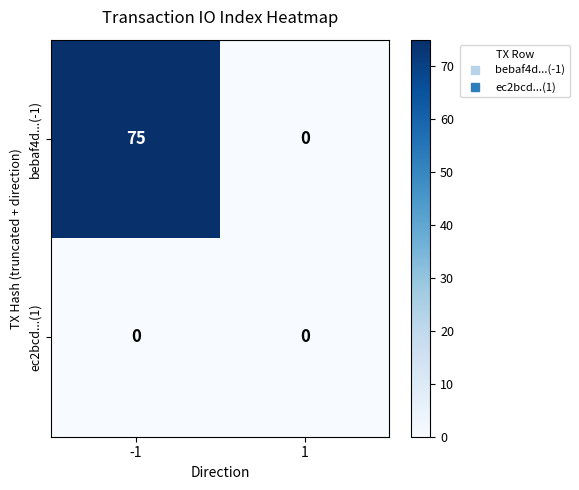

Which series has the largest total across all categories?

bebaf4d...(-1)